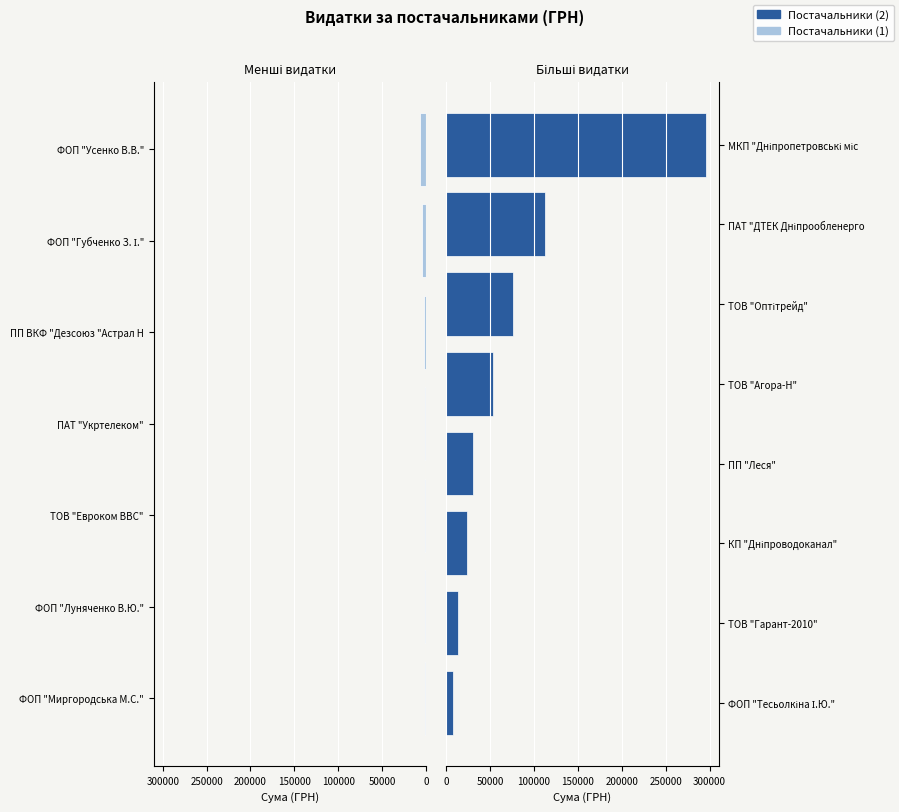

Reading left to right, extract all data points from this chart.

ТОВ "Агора-Н"=53028.9	МКП "Дніпропетровські міські теплові мережі"=295638.6	ПАТ "ДТЕК Дніпрообленерго"=111990.4	КП "Дніпроводоканал"=23228.0	ТОВ "Оптітрейд"=76183.2	ПП "Леся"=30807.5	ТОВ "Гарант-2010"=13809.0	ФОП "Губченко З. І."=4973.8	ФОП "Тесьолкіна І.Ю."=7060.0	ФОП "Усенко В.В."=6351.6	ПП ВКФ "Дезсоюз "Астрал Н"=1660.7	ТОВ "Евроком ВВС"=1266.3	ПАТ "Укртелеком"=1437.0	ФОП "Миргородська М.С."=567.4	ФОП "Луняченко В.Ю."=600.0